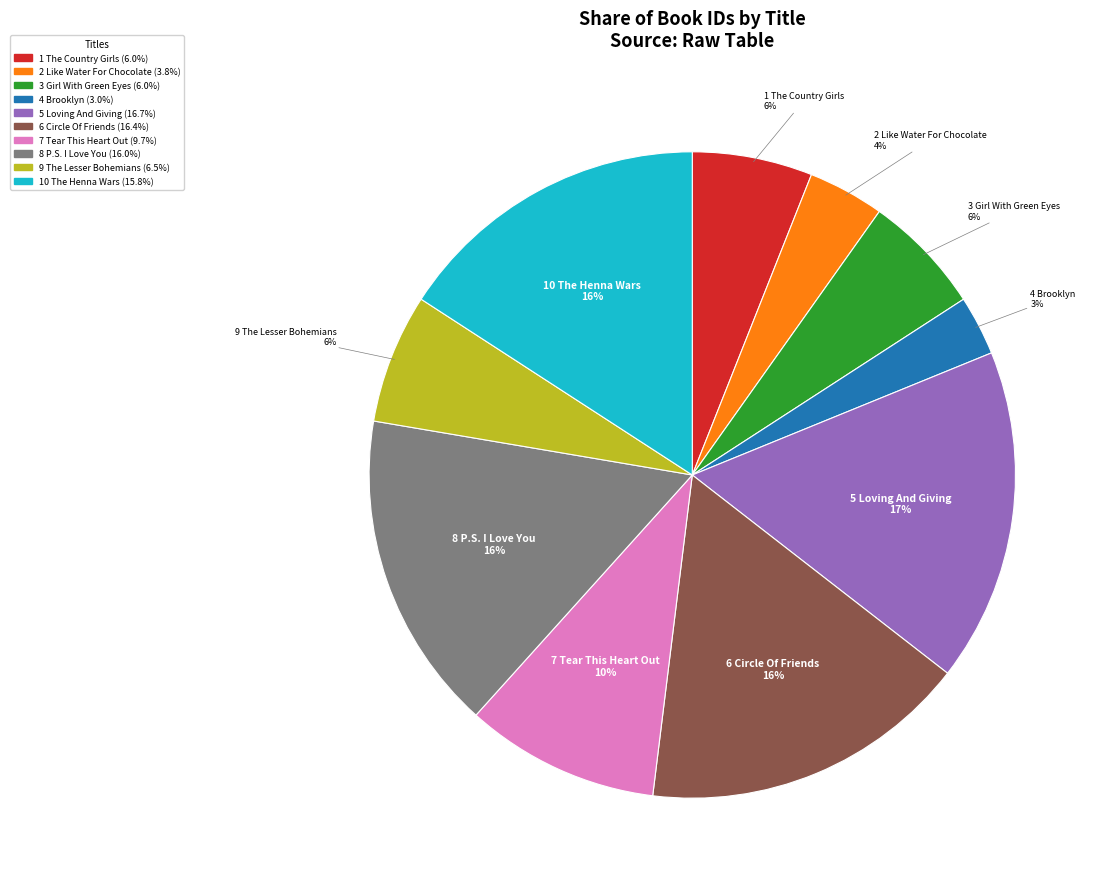

To the nearest percent, what is the average slice percentage?

10%